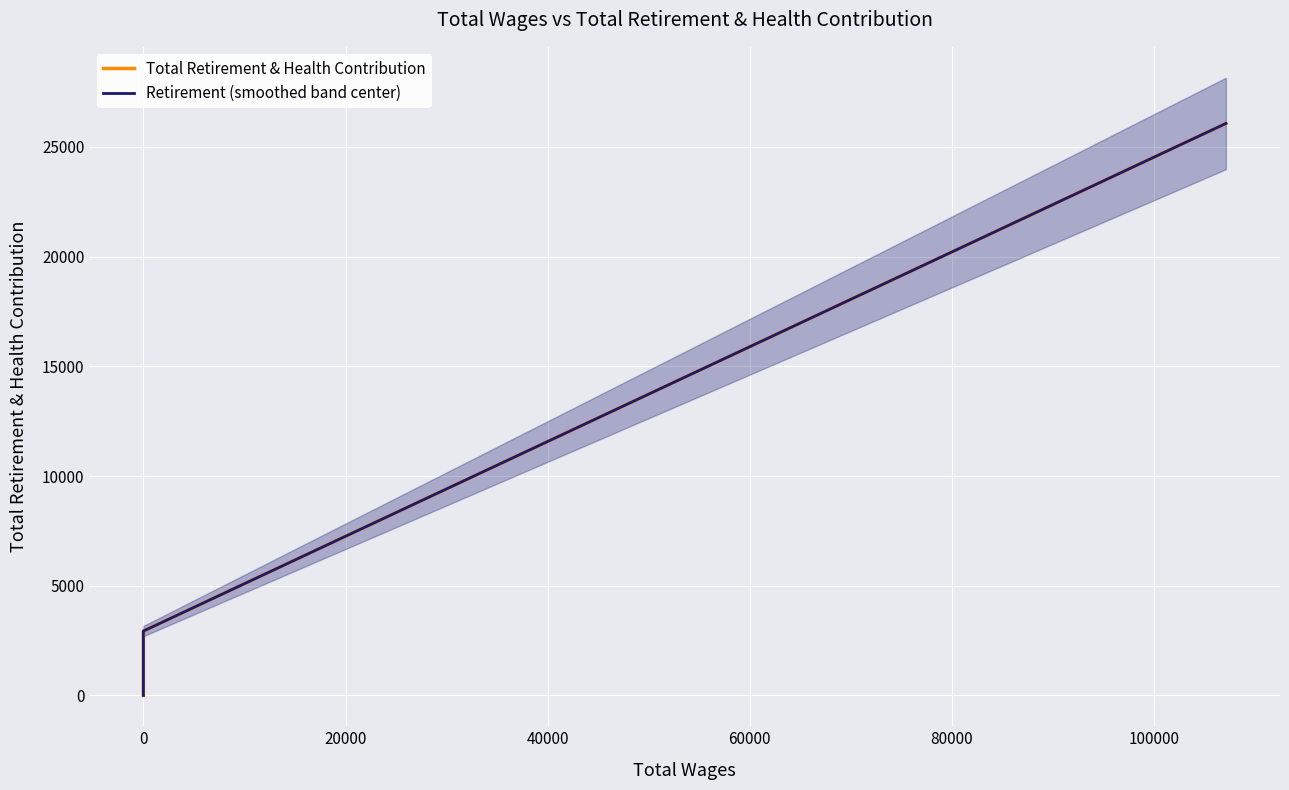

Reading left to right, what are all the values shown in this chart?

Total Retirement & Health Contribution: 0	1464	2931	26072
Retirement (smoothed band center): 0	1464	2931	26072